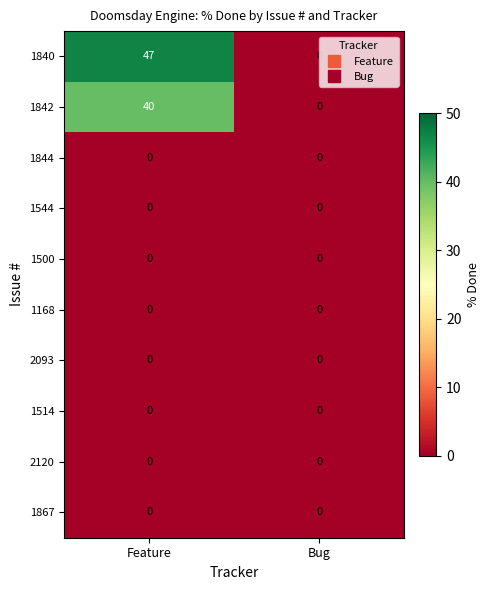

List the labels in order of 1842 value, smallest first.

Bug, Feature